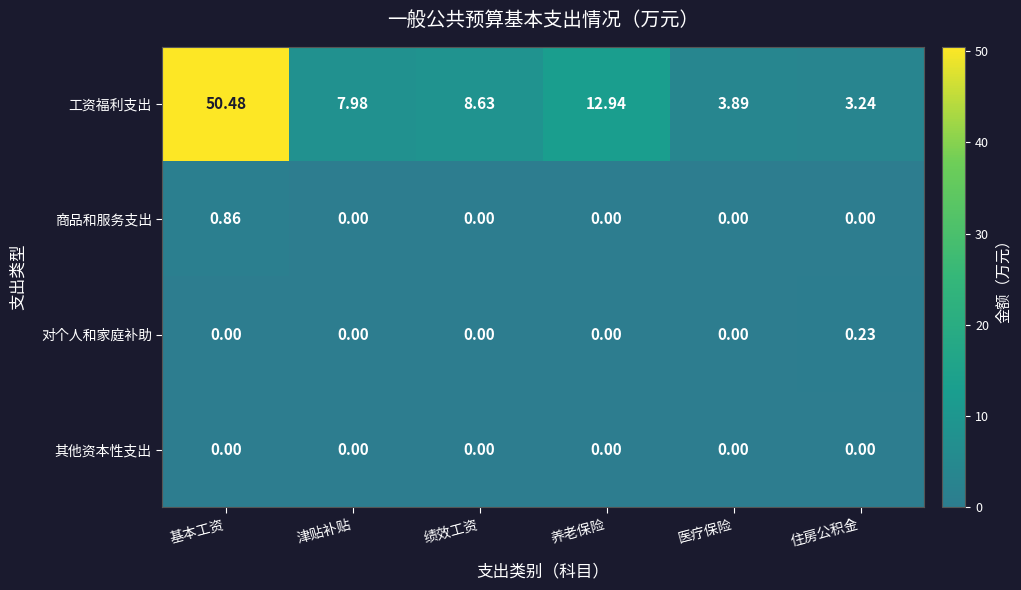

At which category is the sum across all series the highest?

基本工资